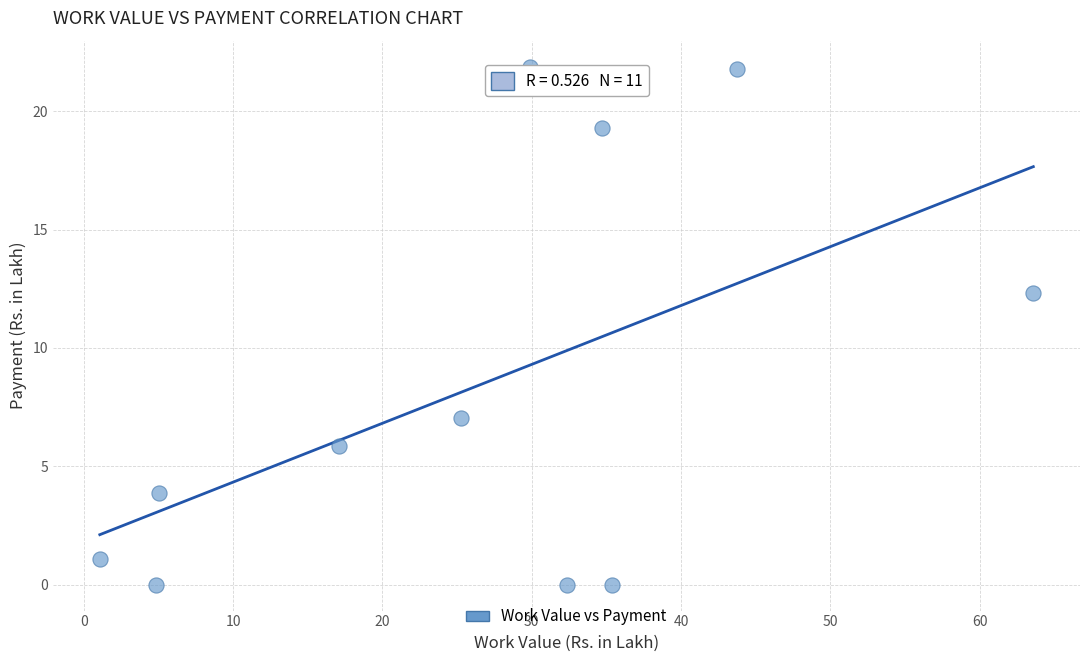

What Y value in the scatter plot is closest to 10?

12.3